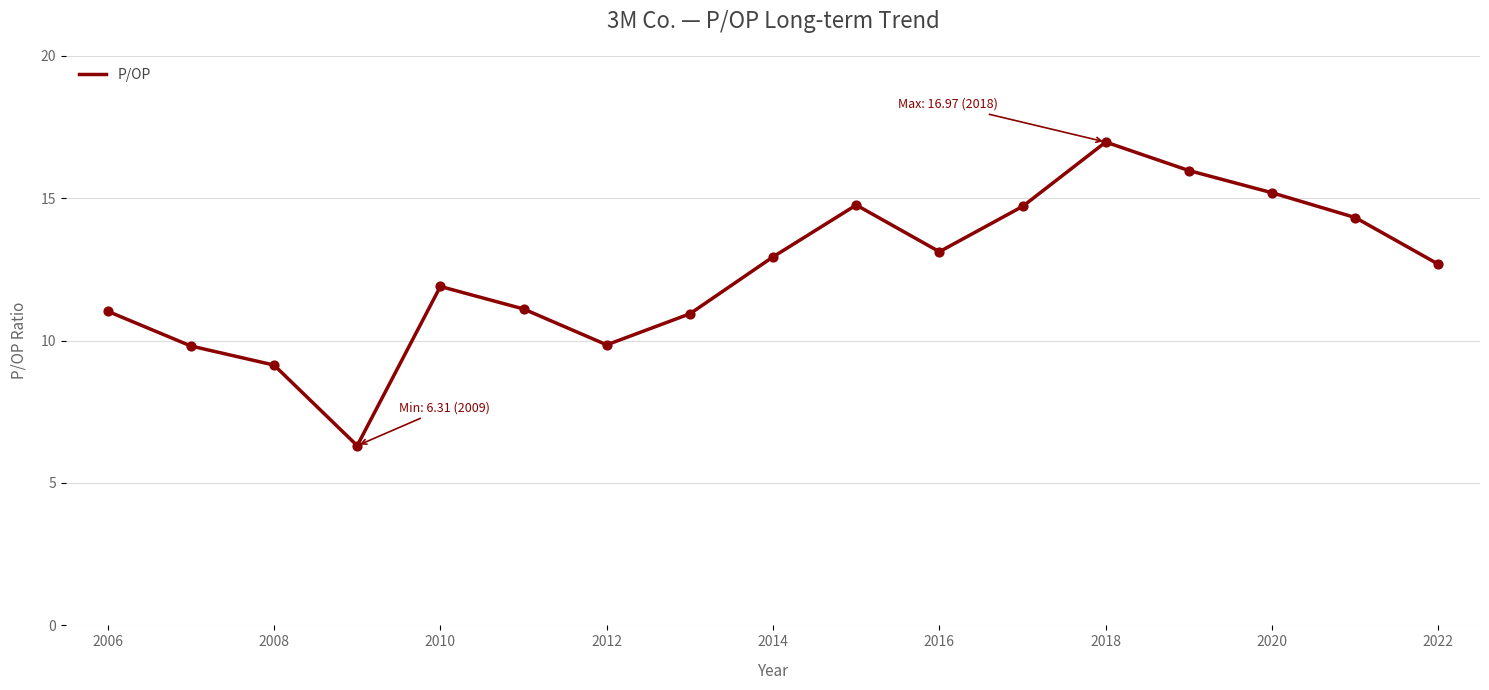

What is the minimum value shown in the chart?

6.3